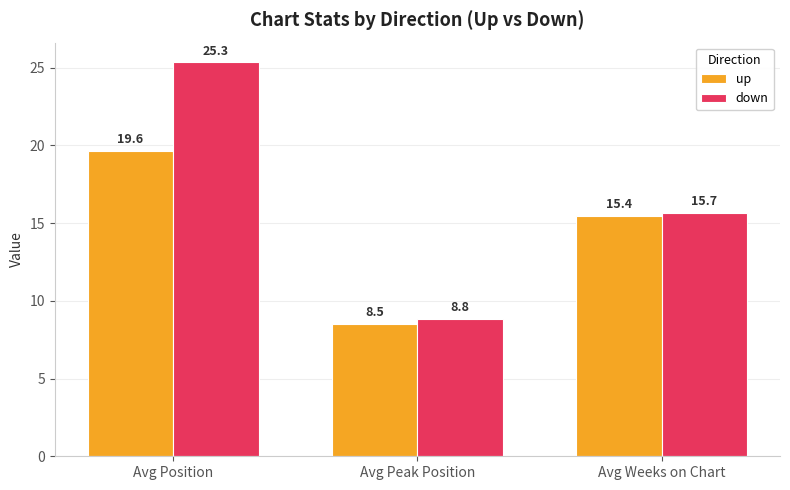

What is the difference between the maximum and minimum values in the down series?

16.5